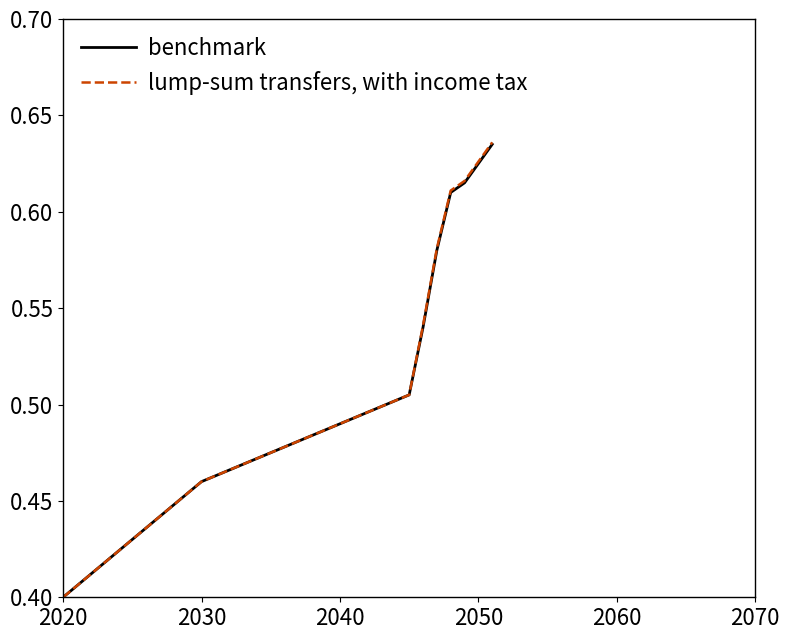

Rank the series by their maximum value, from highest to lowest.

lump-sum transfers, with income tax, benchmark